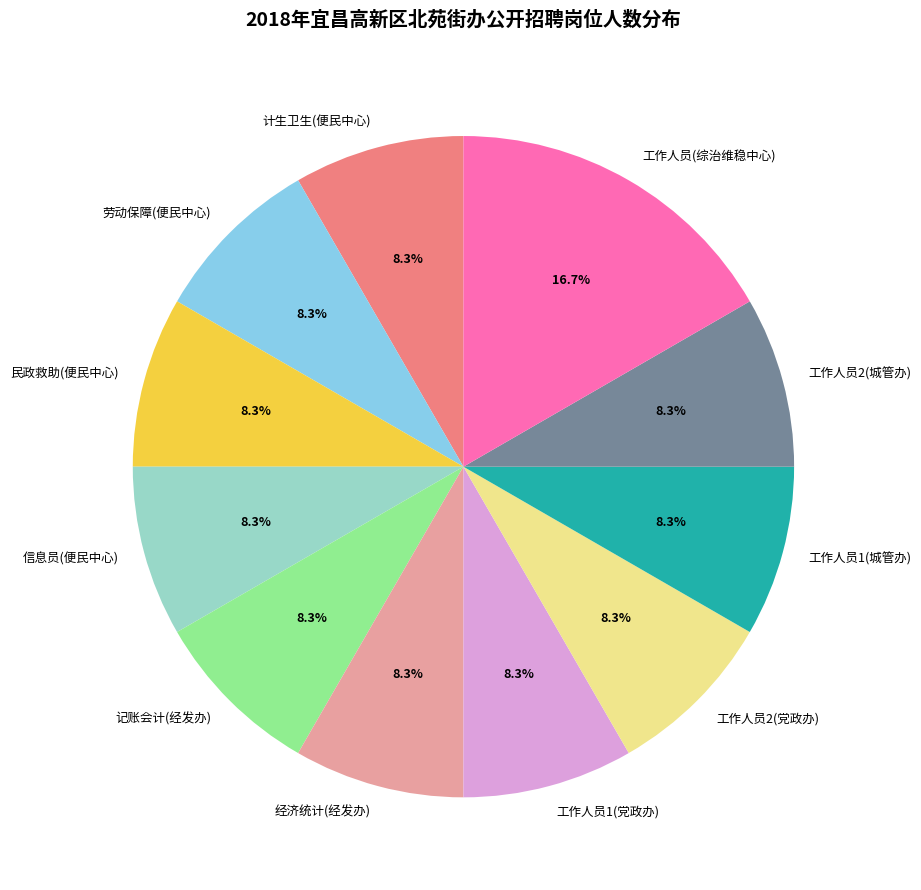

Is it true that 工作人员1(党政办) is 8% of the pie?

True